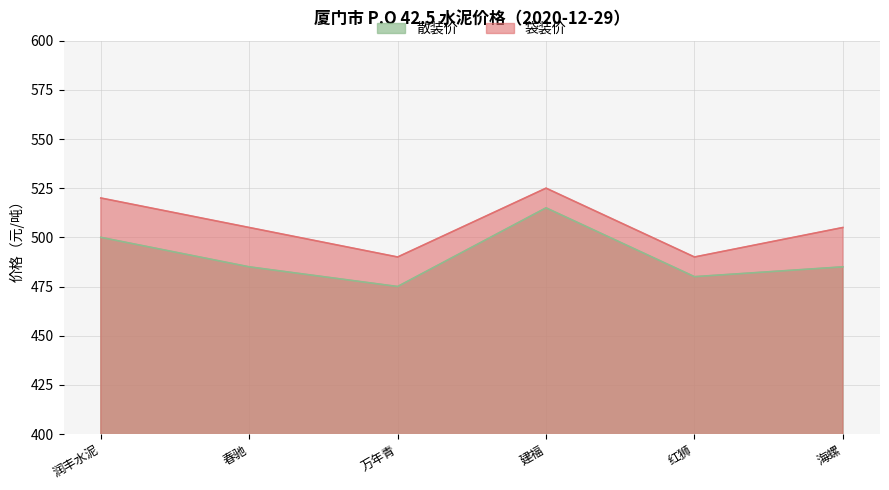

Which label corresponds to the smallest value in the chart?

万年青